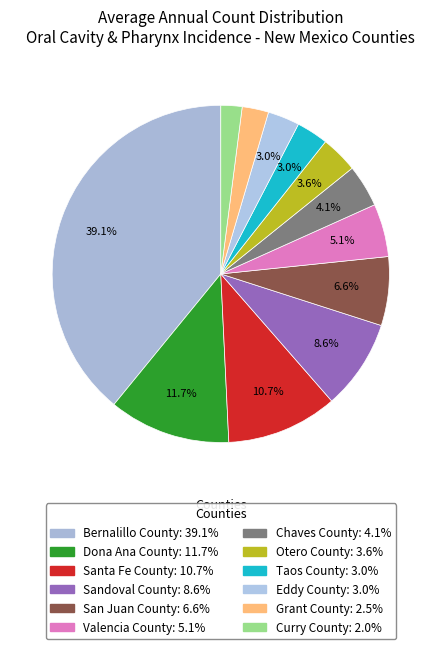

How many slices are in this pie chart?

12